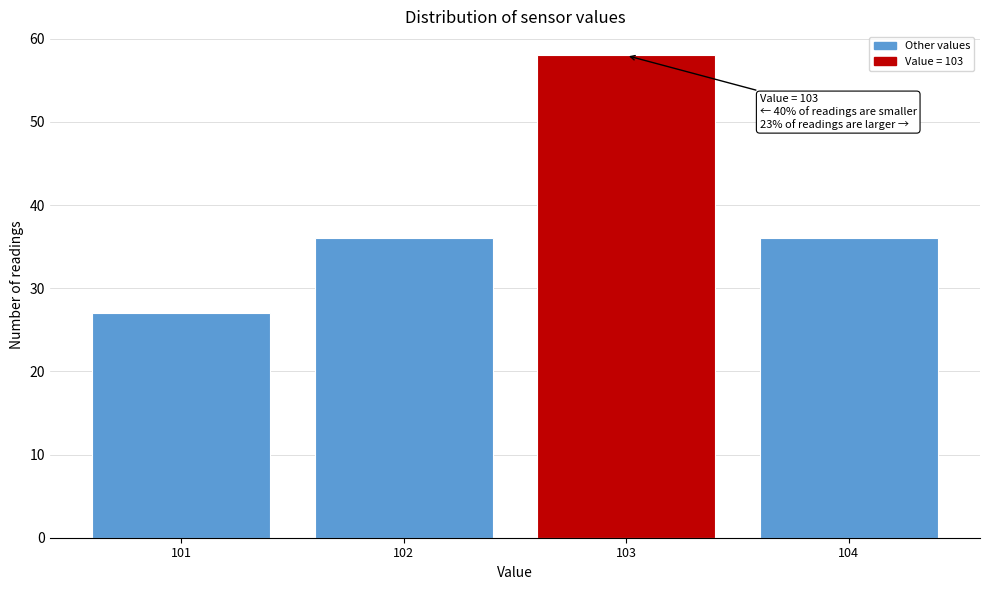

Reading left to right, list all the values displayed in this chart.

27	36	58	36